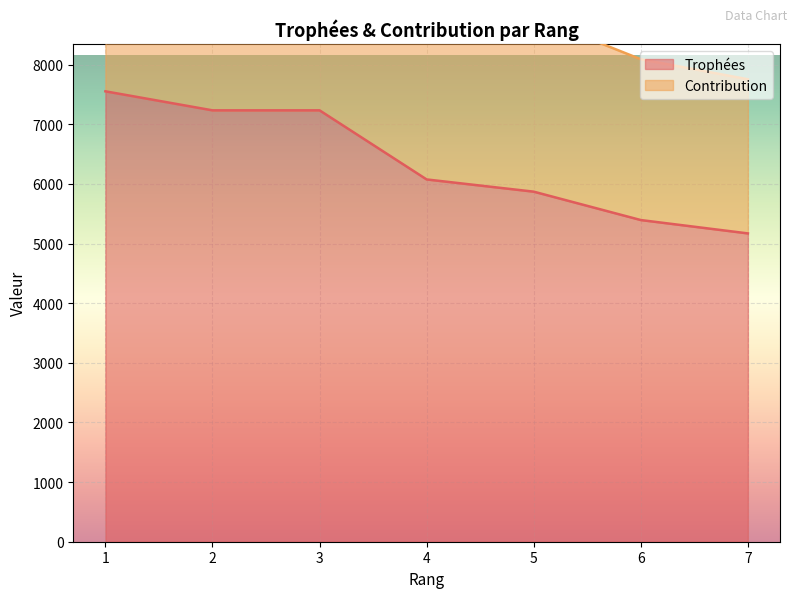

Rank the series at 2 from highest to lowest value.

Contribution, Trophées